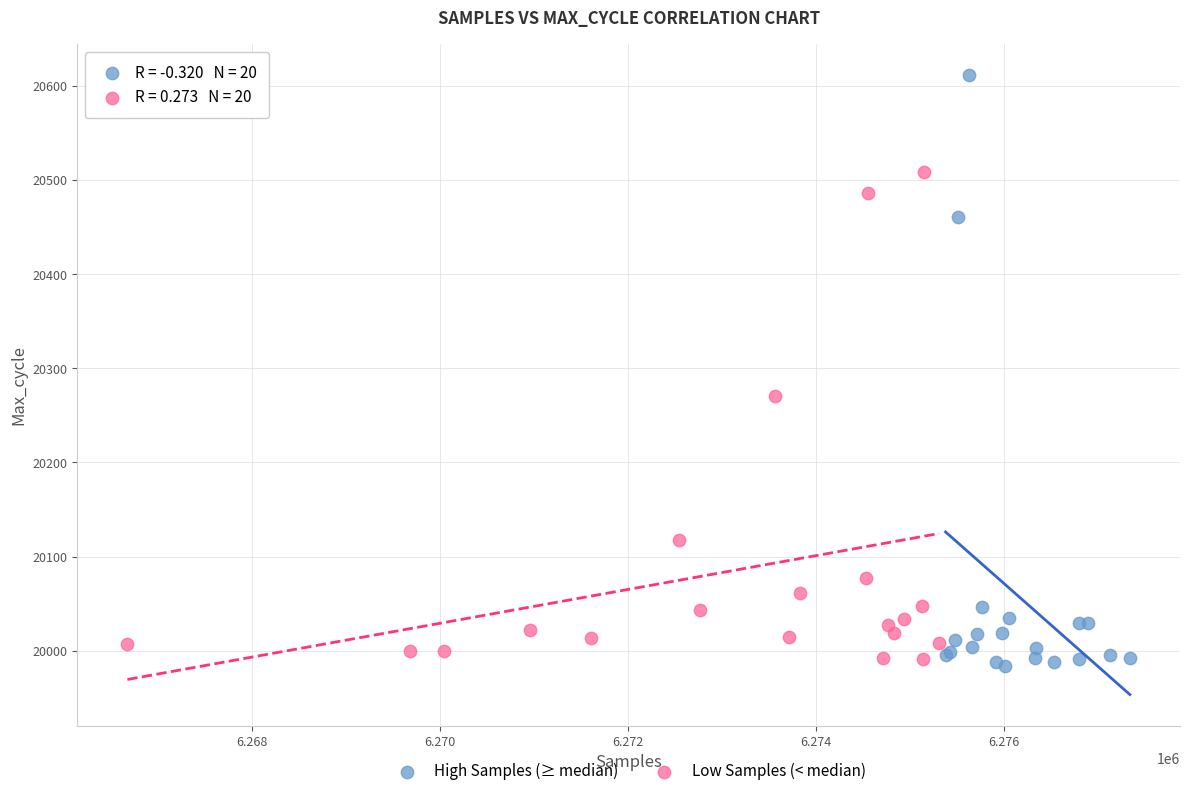

Which series reaches the maximum Y coordinate?

High Samples (≥ median)